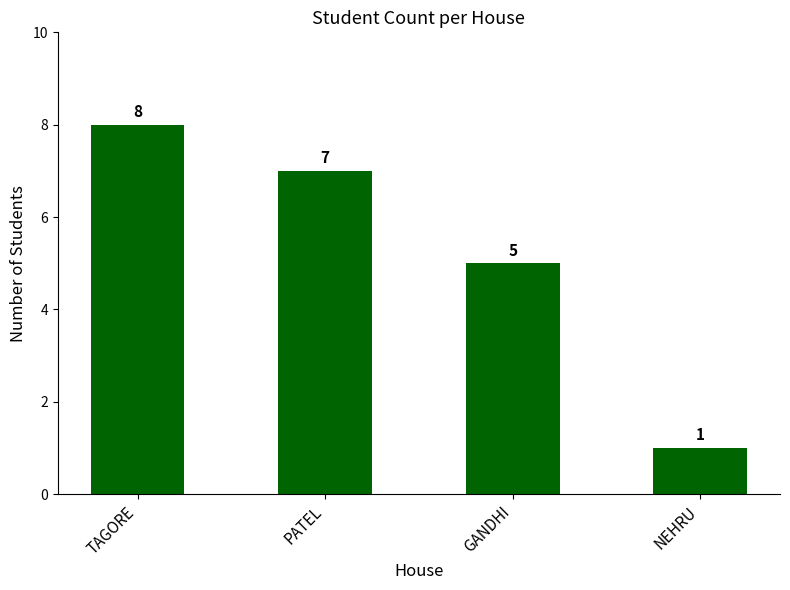

What is the label of the 1st bar from the left?

TAGORE